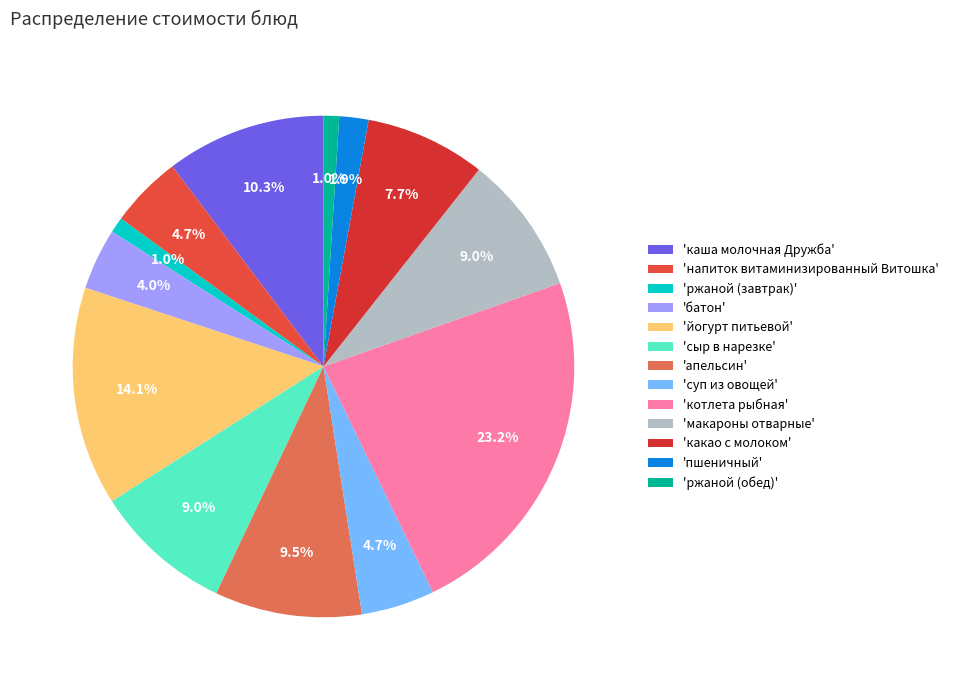

Count the number of slices in the pie.

13